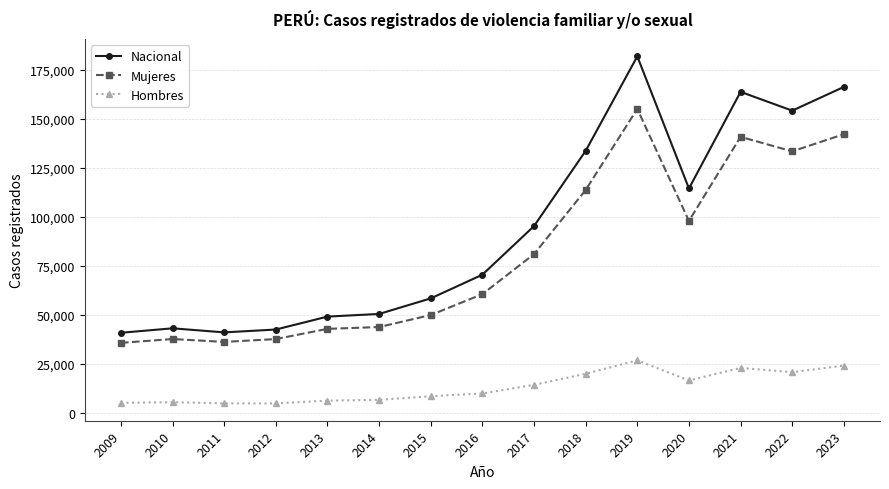

At which label is Nacional closest to 111383?

2020